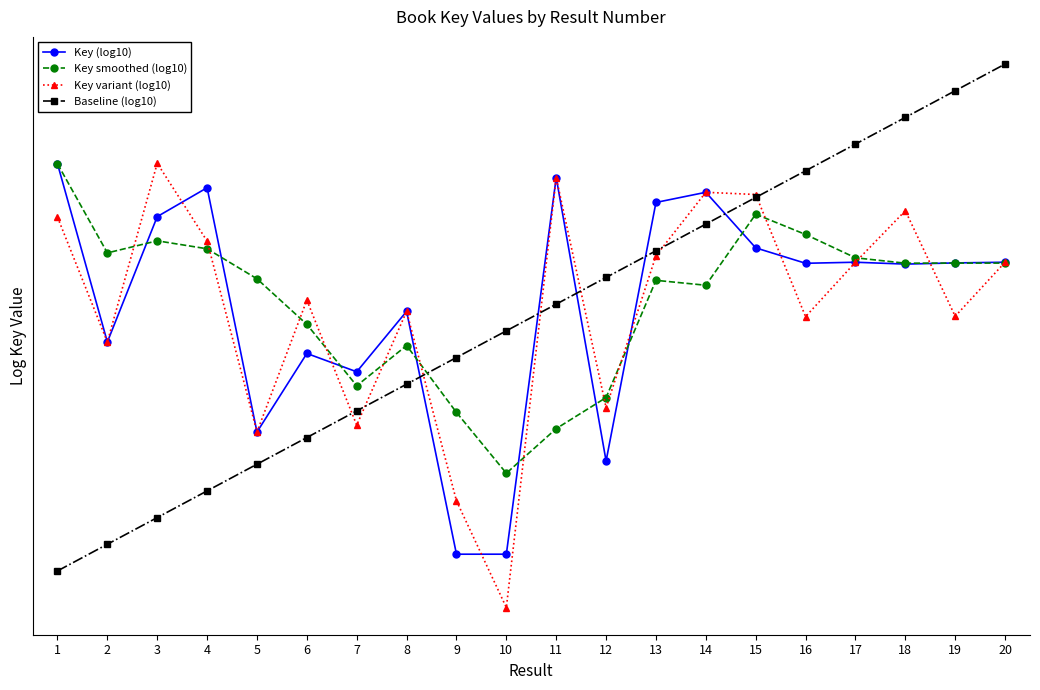

What are all the series names shown in the legend?

Key (log10), Key smoothed (log10), Key variant (log10), Baseline (log10)